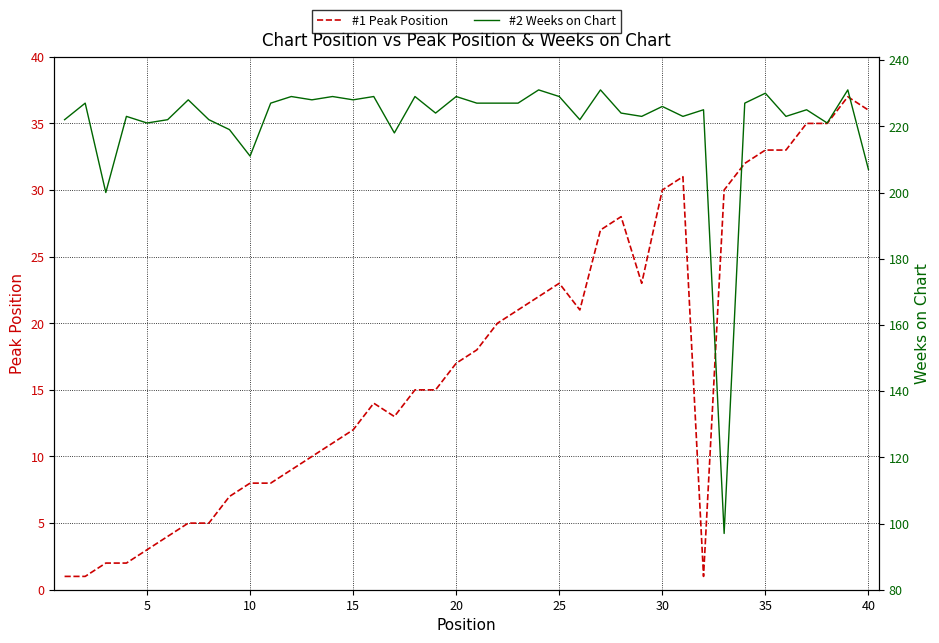

True or false: #1 Peak Position has a value of 58 at 35.

False